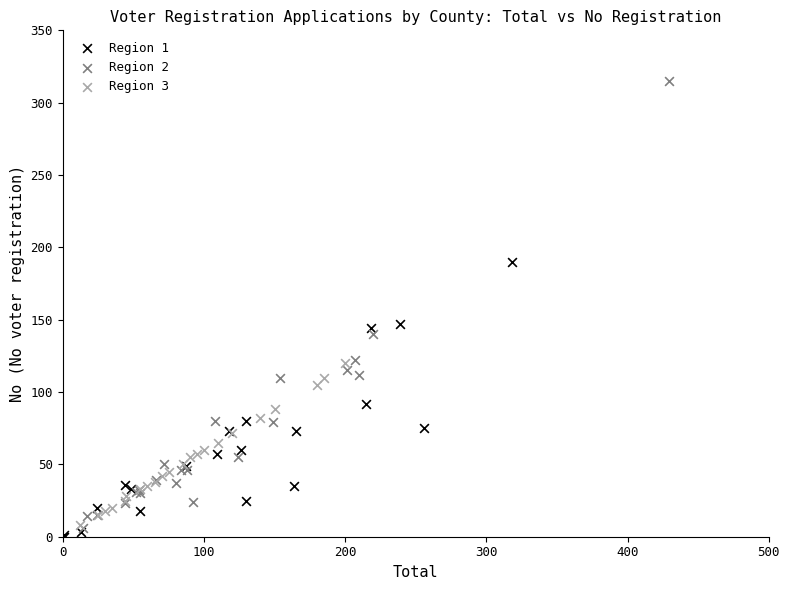

Which series reaches the maximum Y coordinate?

Region 2